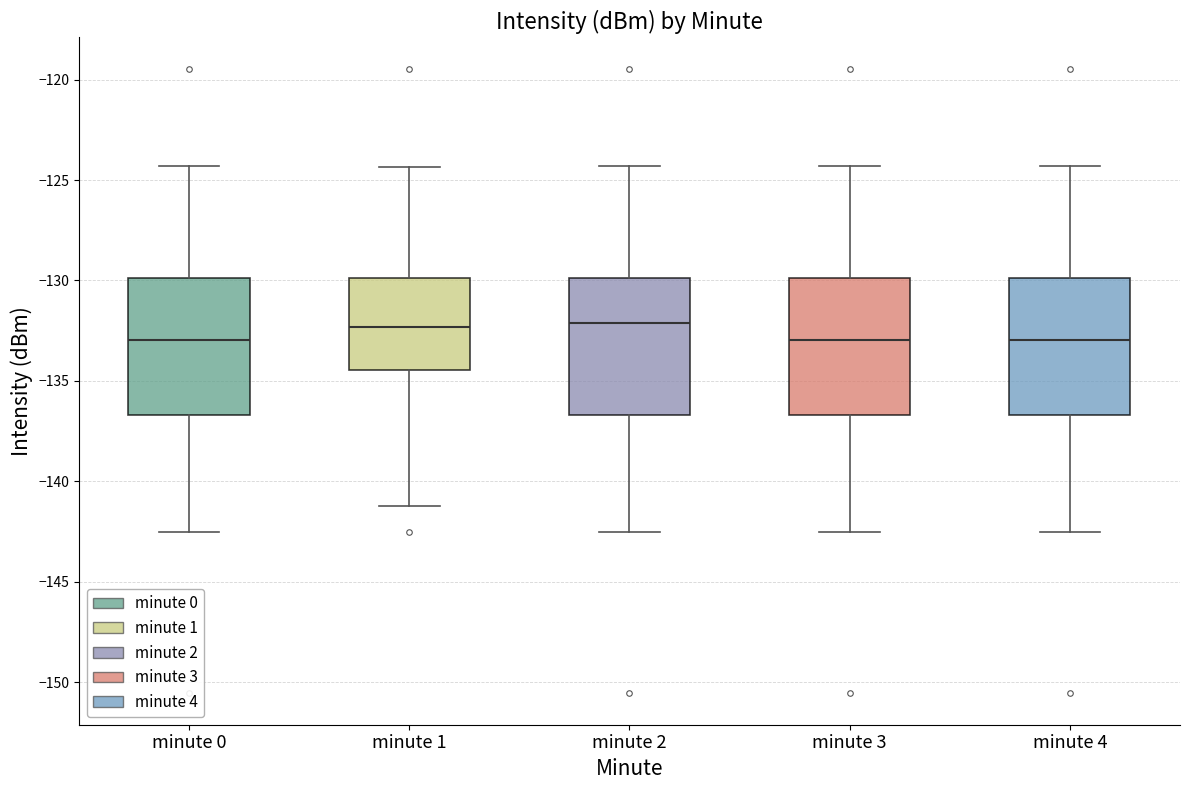

Reading left to right, read every box against the y-axis: the position of its median line, the range the box covers, and the ends of its whiskers. The values are not printed on the chart, so give them approximately, as read against the axis.

minute 0: median -133.0, box -136.5 to -130.0, whiskers -142.5 to -124.5
minute 1: median -132.5, box -134.5 to -130.0, whiskers -141.0 to -124.5
minute 2: median -132.0, box -136.5 to -130.0, whiskers -142.5 to -124.5
minute 3: median -133.0, box -136.5 to -130.0, whiskers -142.5 to -124.5
minute 4: median -133.0, box -136.5 to -130.0, whiskers -142.5 to -124.5